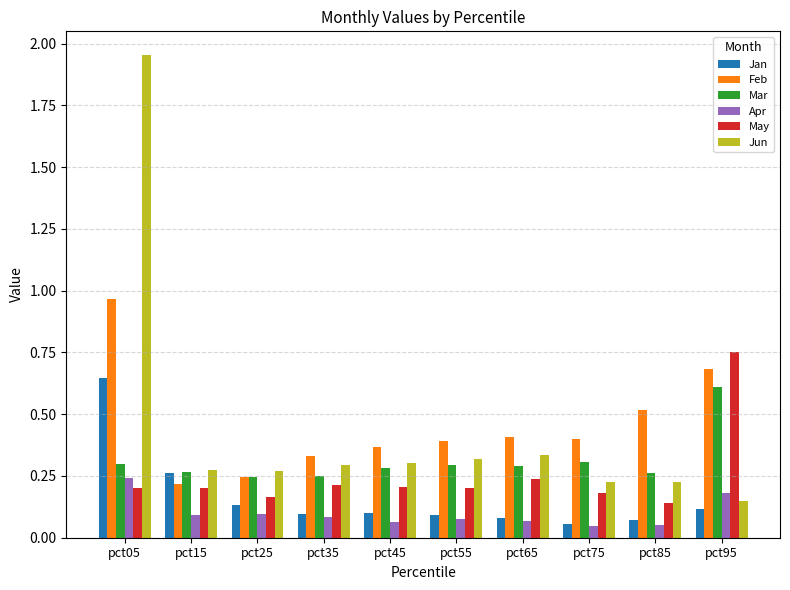

What is the sum of all Feb values?

4.5